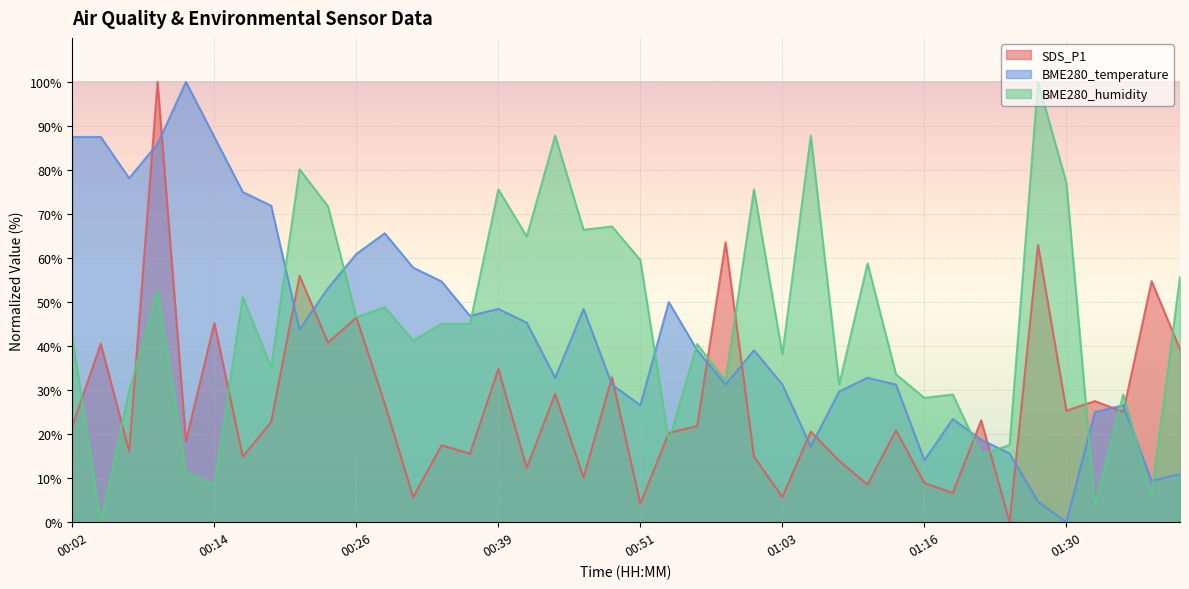

Which series has the largest range (max minus min)?

SDS_P1